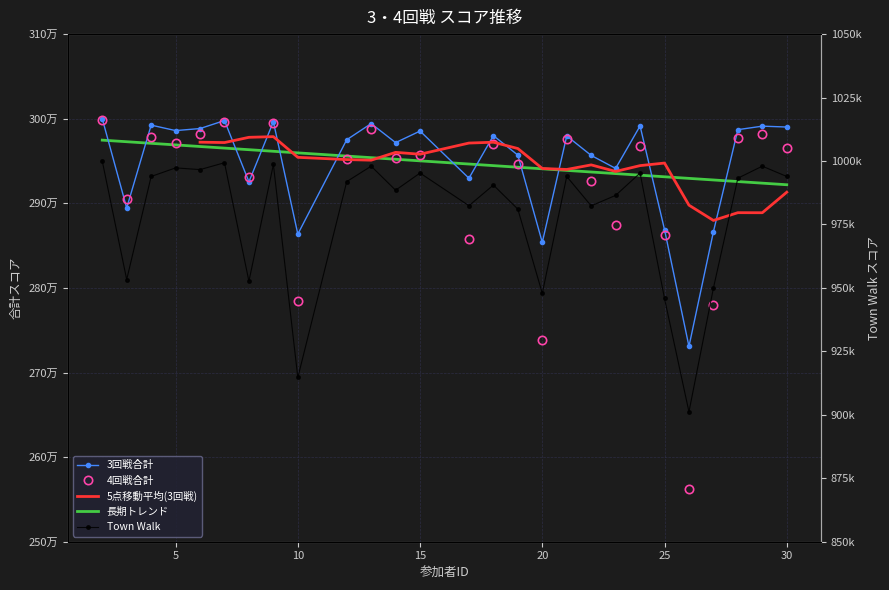

Where is the first local minimum for 3回戦合計?

3